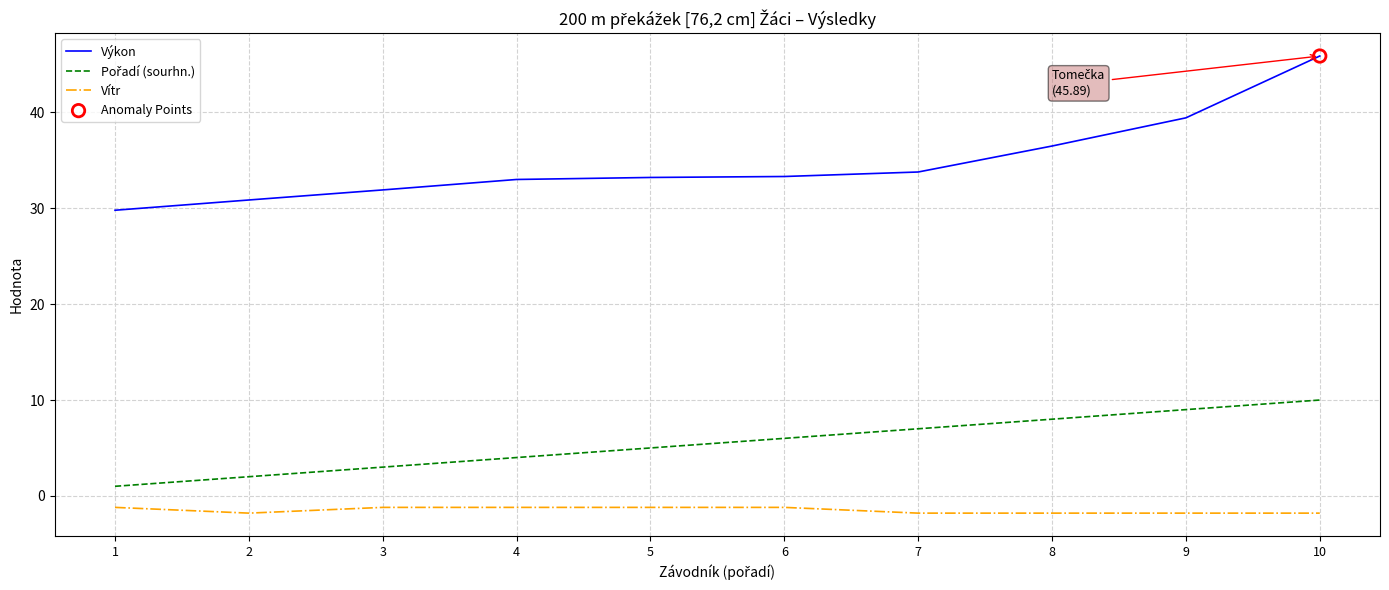

Is the value of Vítr at 3 greater than the value of Výkon at 2?

No